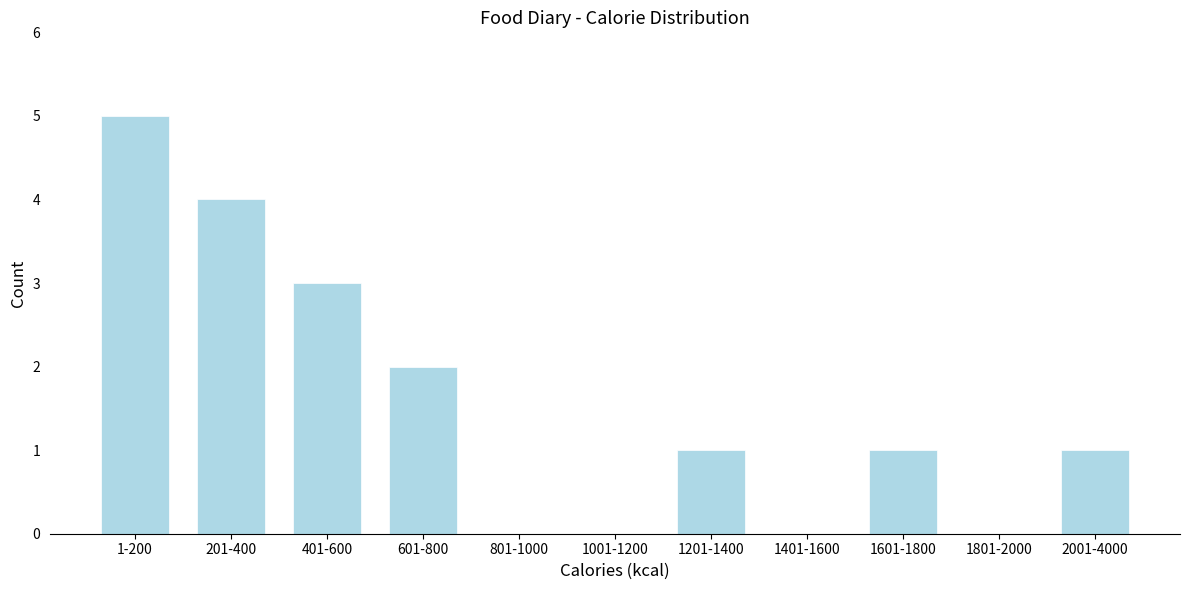

Reading left to right, list all the values displayed in this chart.

1-200=5	201-400=4	401-600=3	601-800=2	801-1000=0	1001-1200=0	1201-1400=1	1401-1600=0	1601-1800=1	1801-2000=0	2001-4000=1